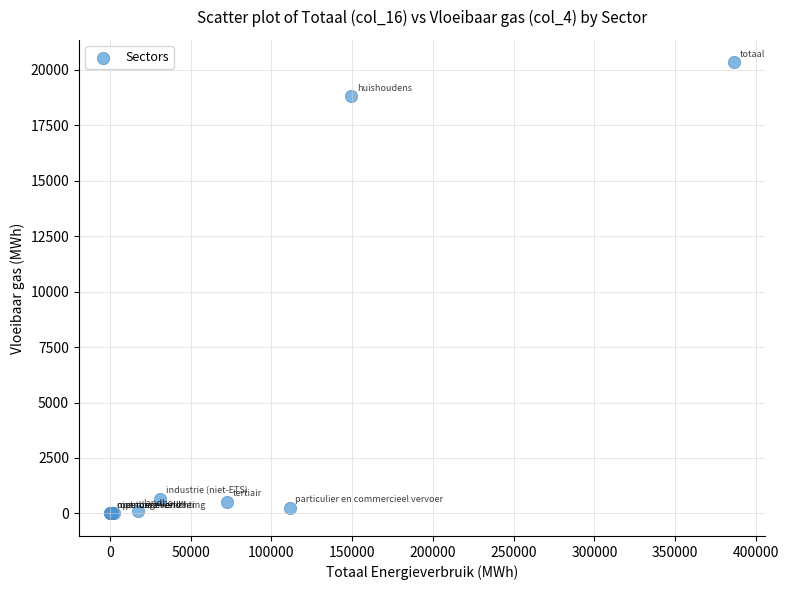

What Y value in the scatter plot is closest to 10164?

18795.1